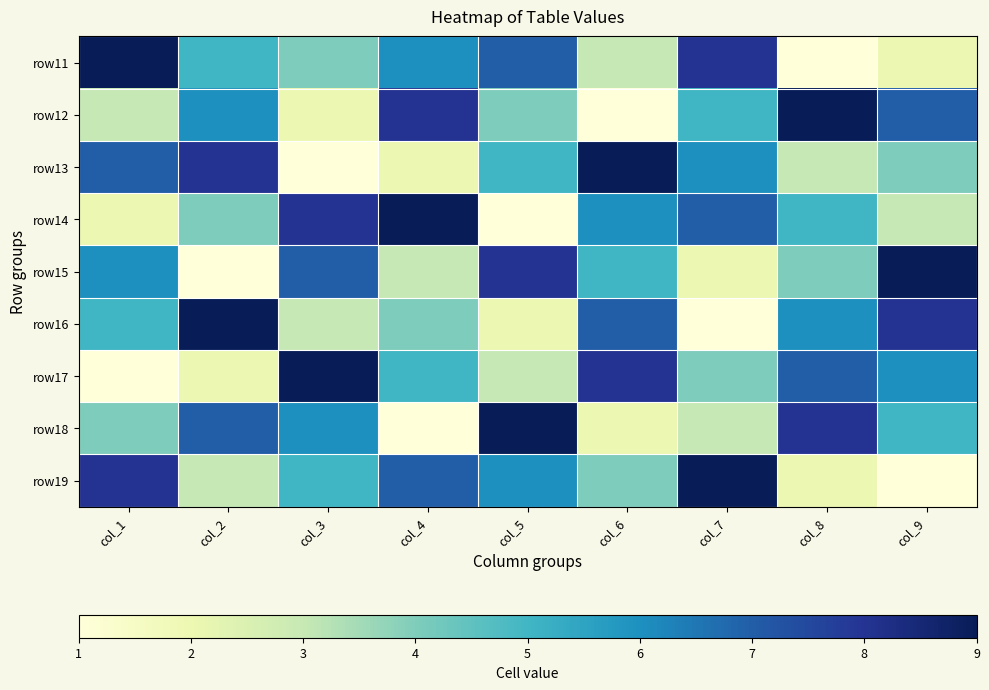

Reading left to right, list all the values displayed in this chart.

row11: col_1=9	col_2=5	col_3=4	col_4=6	col_5=7	col_6=3	col_7=8	col_8=1	col_9=2
row12: col_1=3	col_2=6	col_3=2	col_4=8	col_5=4	col_6=1	col_7=5	col_8=9	col_9=7
row13: col_1=7	col_2=8	col_3=1	col_4=2	col_5=5	col_6=9	col_7=6	col_8=3	col_9=4
row14: col_1=2	col_2=4	col_3=8	col_4=9	col_5=1	col_6=6	col_7=7	col_8=5	col_9=3
row15: col_1=6	col_2=1	col_3=7	col_4=3	col_5=8	col_6=5	col_7=2	col_8=4	col_9=9
row16: col_1=5	col_2=9	col_3=3	col_4=4	col_5=2	col_6=7	col_7=1	col_8=6	col_9=8
row17: col_1=1	col_2=2	col_3=9	col_4=5	col_5=3	col_6=8	col_7=4	col_8=7	col_9=6
row18: col_1=4	col_2=7	col_3=6	col_4=1	col_5=9	col_6=2	col_7=3	col_8=8	col_9=5
row19: col_1=8	col_2=3	col_3=5	col_4=7	col_5=6	col_6=4	col_7=9	col_8=2	col_9=1